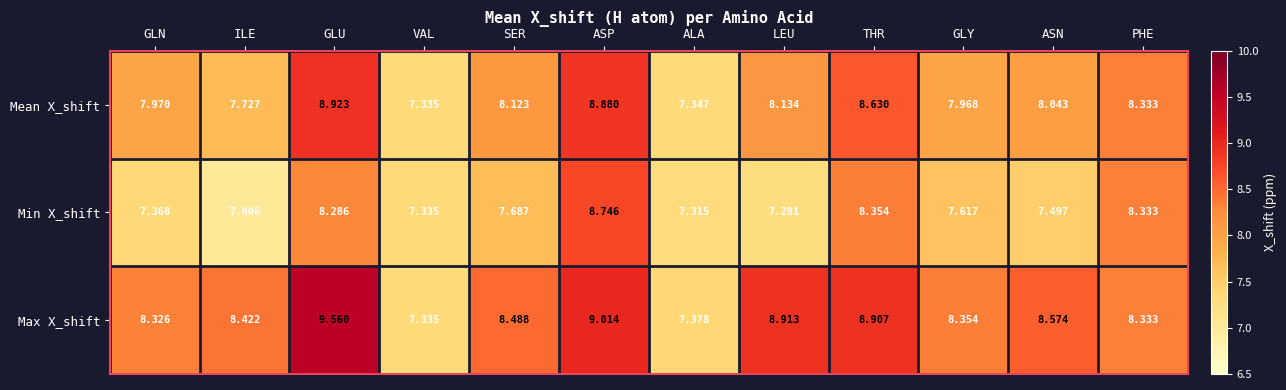

At how many categories does at least one series exceed 9?

2